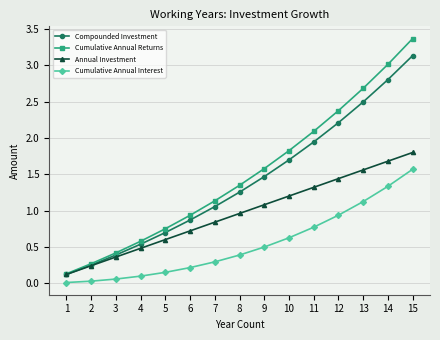

Which series has the largest range (max minus min)?

Cumulative Annual Returns